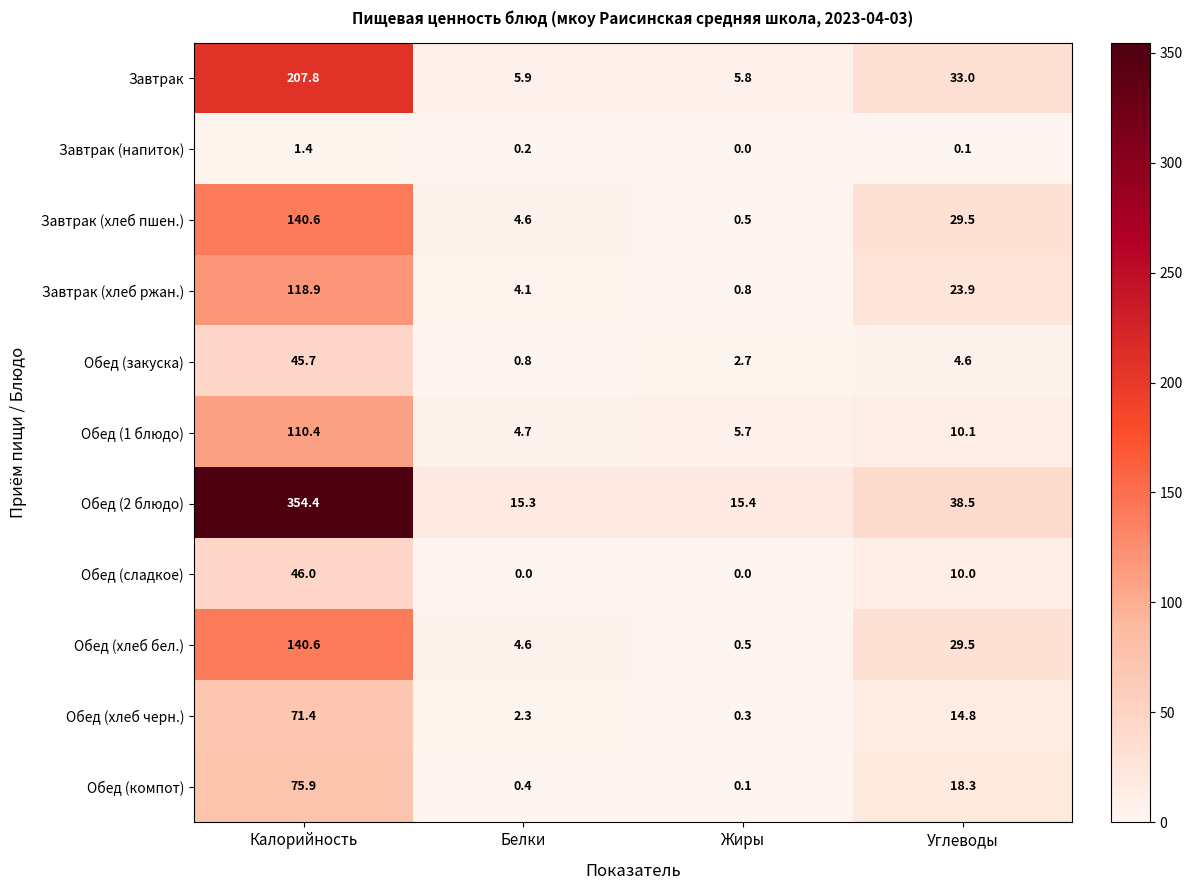

How many distinct data groups are displayed?

11